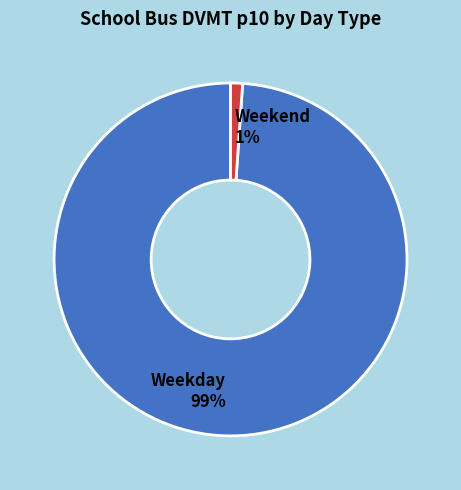

Does Weekday represent more than half of the total?

Yes